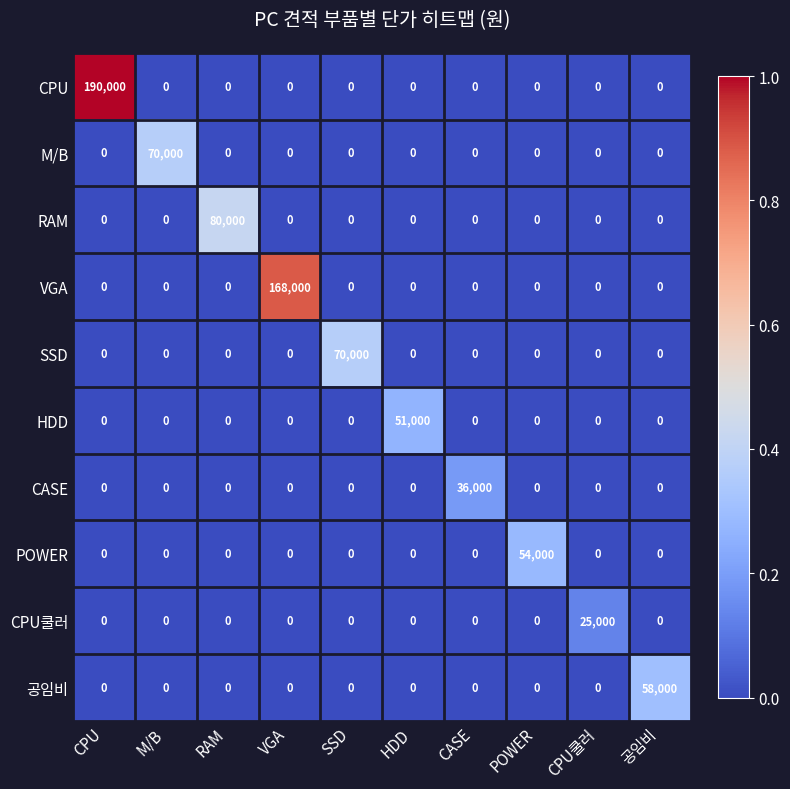

What is the maximum value shown in the chart?

190000